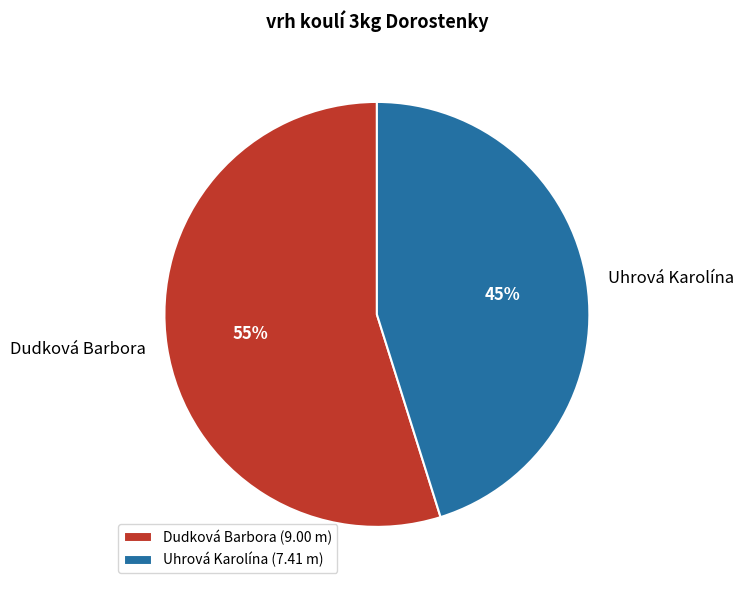

Does any single category account for the majority?

Yes